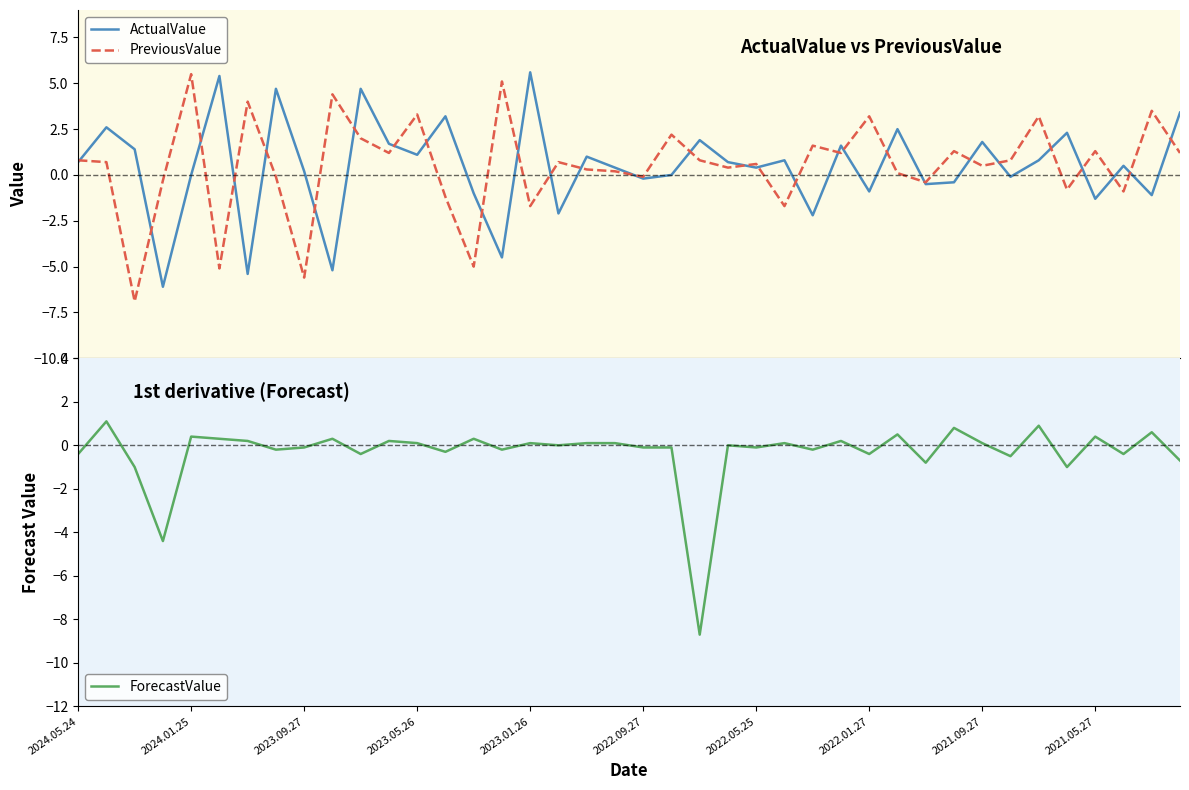

How many times do ForecastValue and ActualValue cross each other?

24